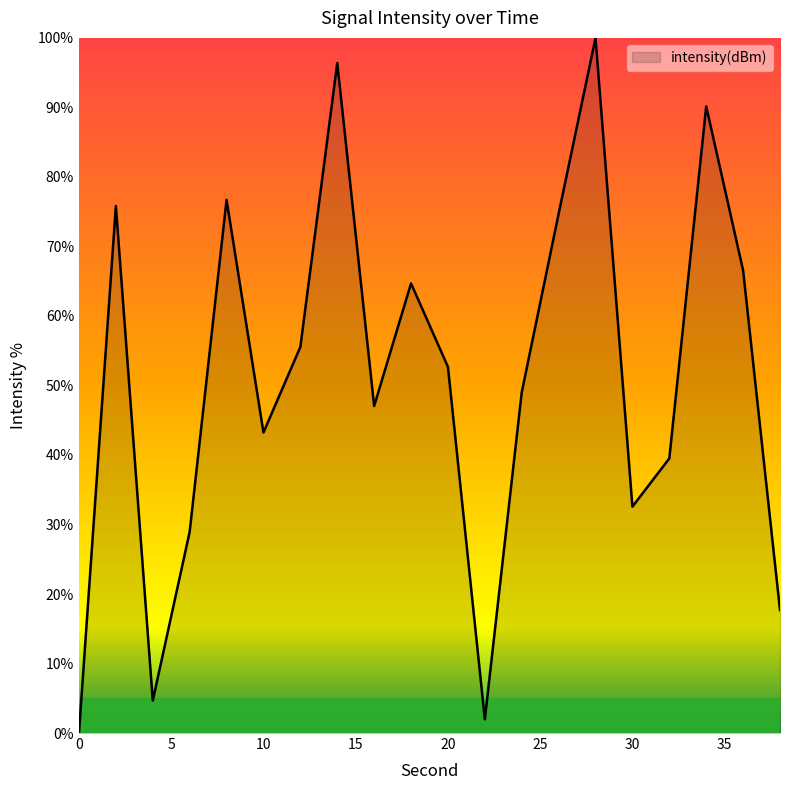

How many interior local peaks (higher than both neighbors) does the data have?

6